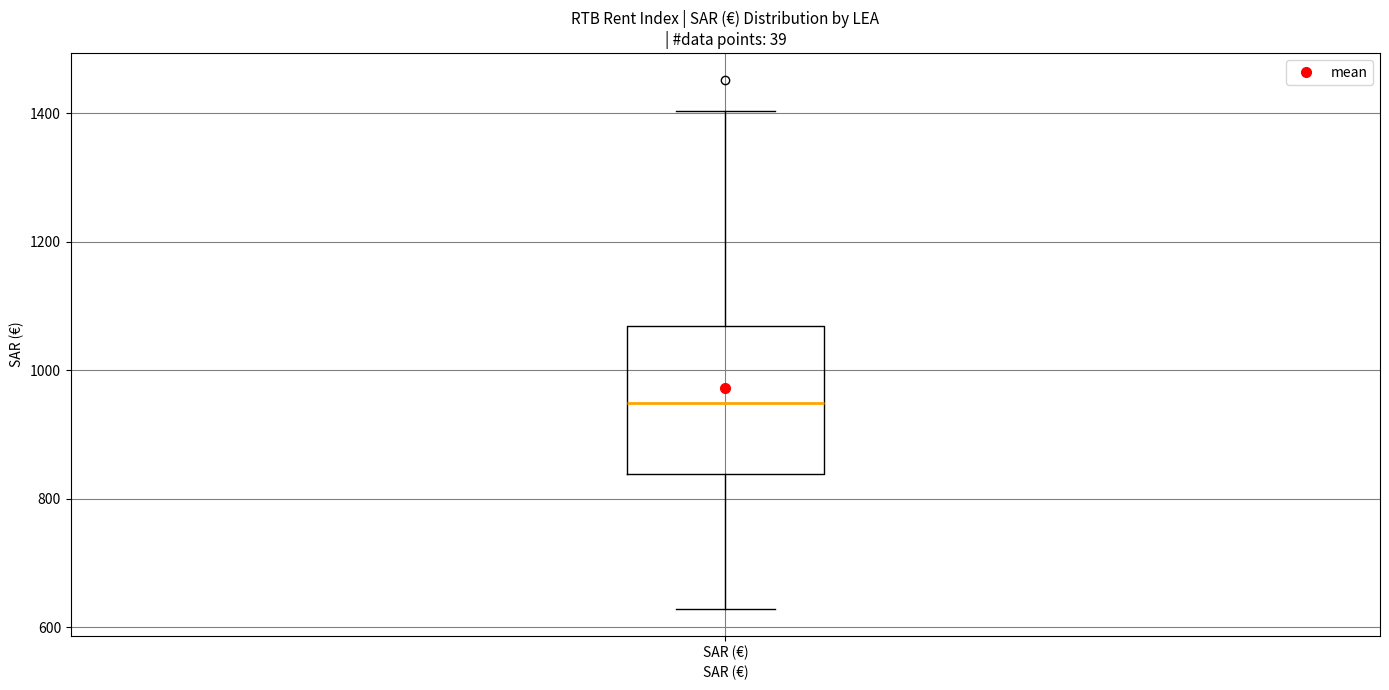

Where is the lower edge of the box for SAR (€) on the y-axis? The values are not printed on the chart, so give them approximately, as read against the axis.

840